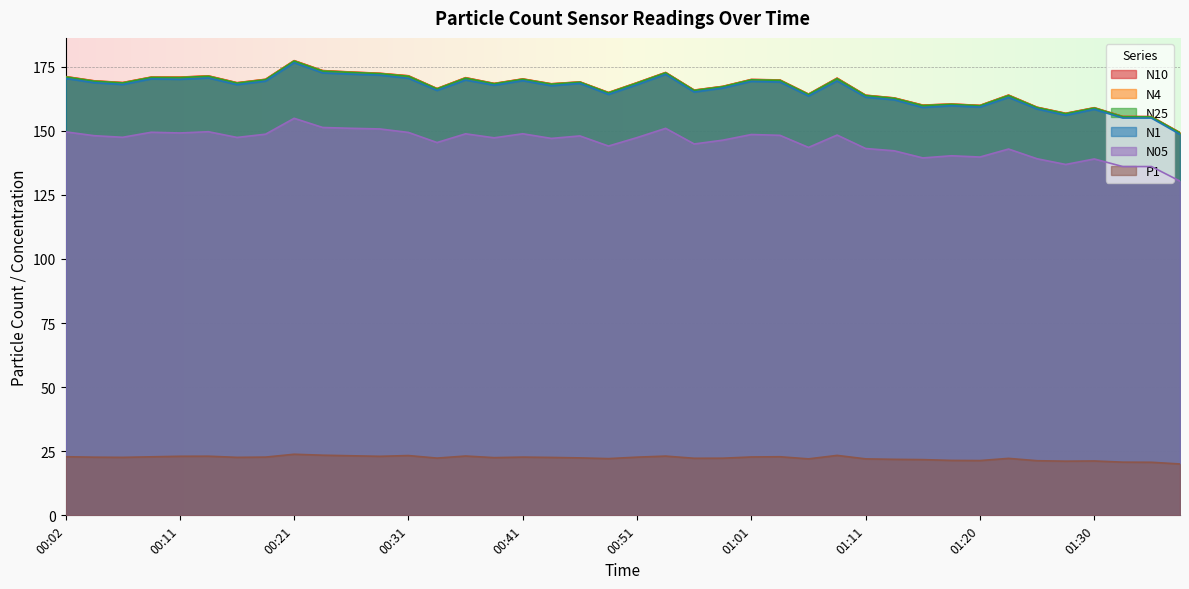

What is the label of the 23rd point from the right?

00:44